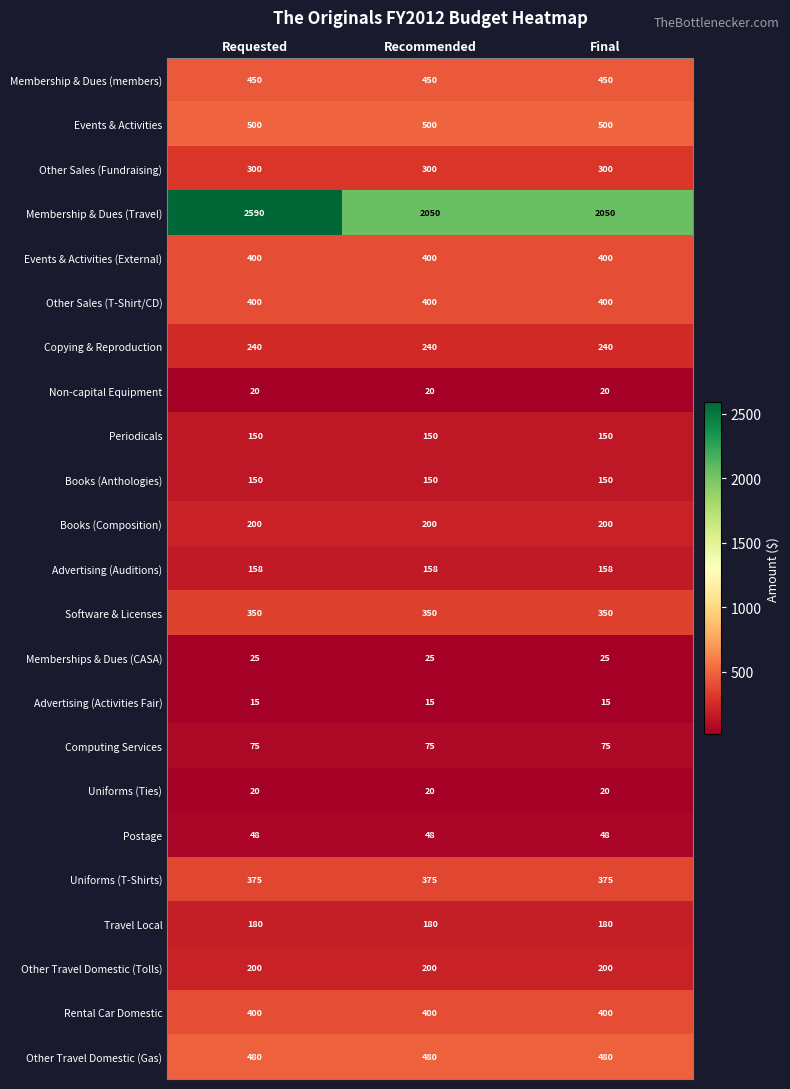

At which category is the sum across all series the highest?

Requested